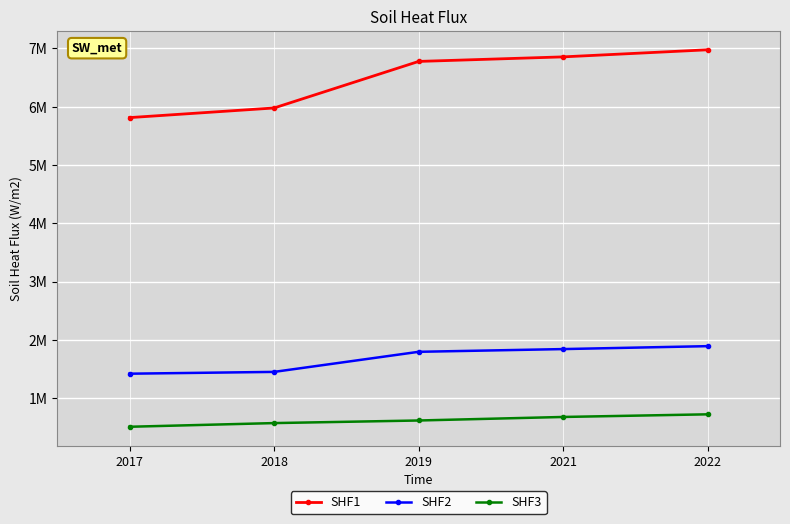

Rank the series by their average value, from highest to lowest.

SHF1, SHF2, SHF3